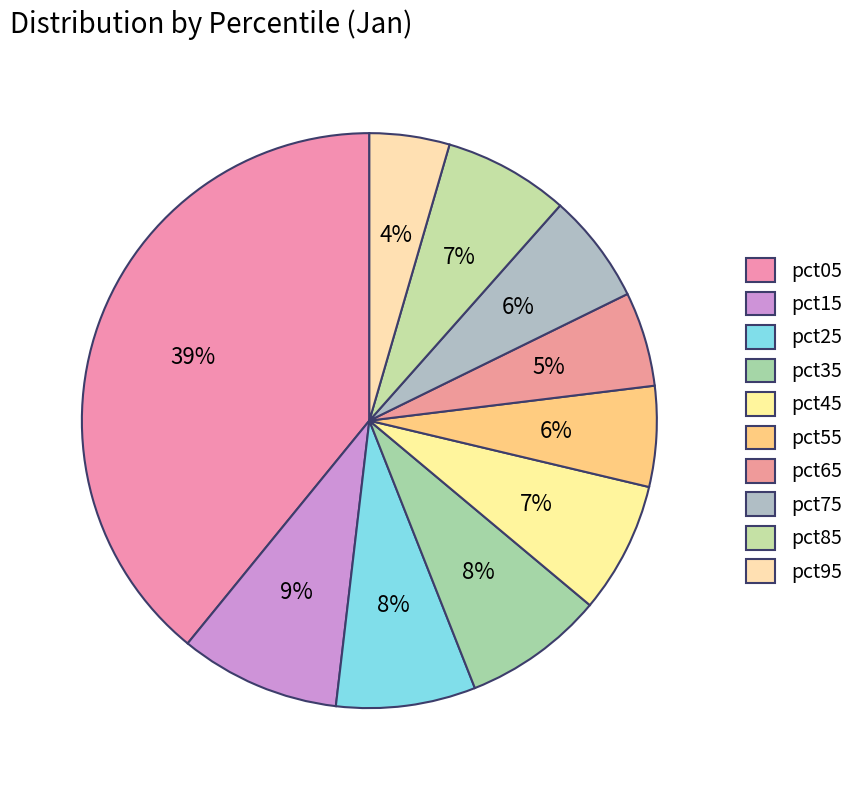

What is the total percentage of pct95 and pct35?

12.4%